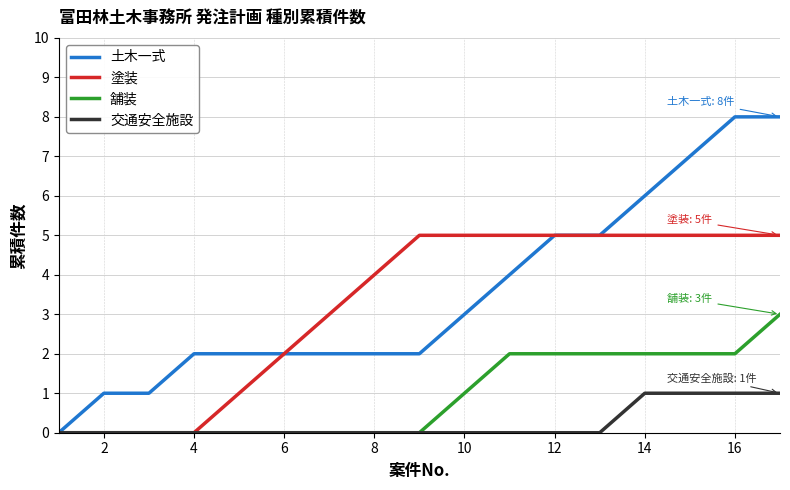

What is the greatest value displayed?

8